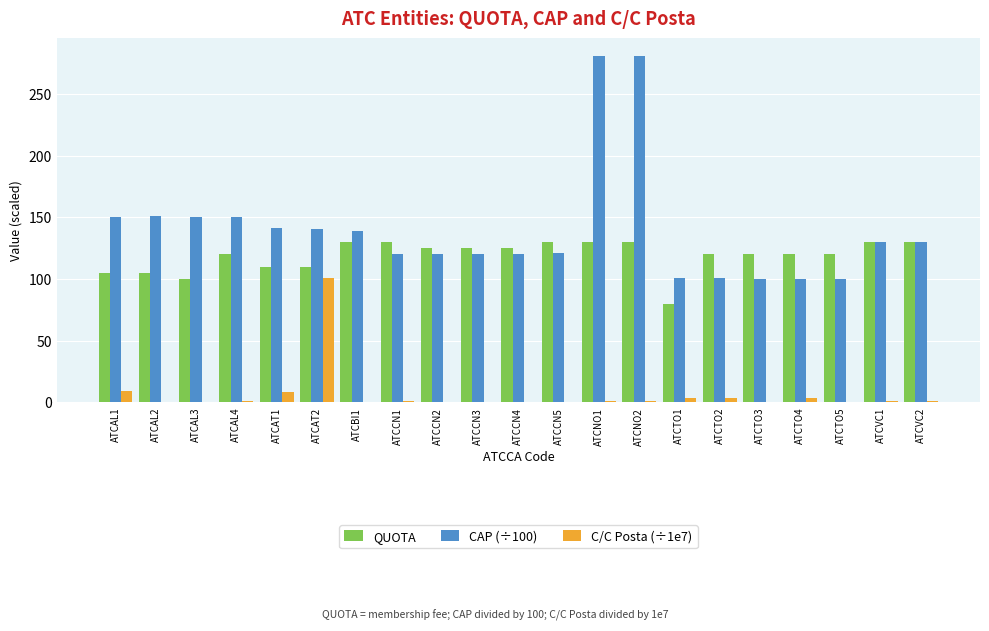

Is it true that QUOTA equals 125.0 at ATCCN3?

True